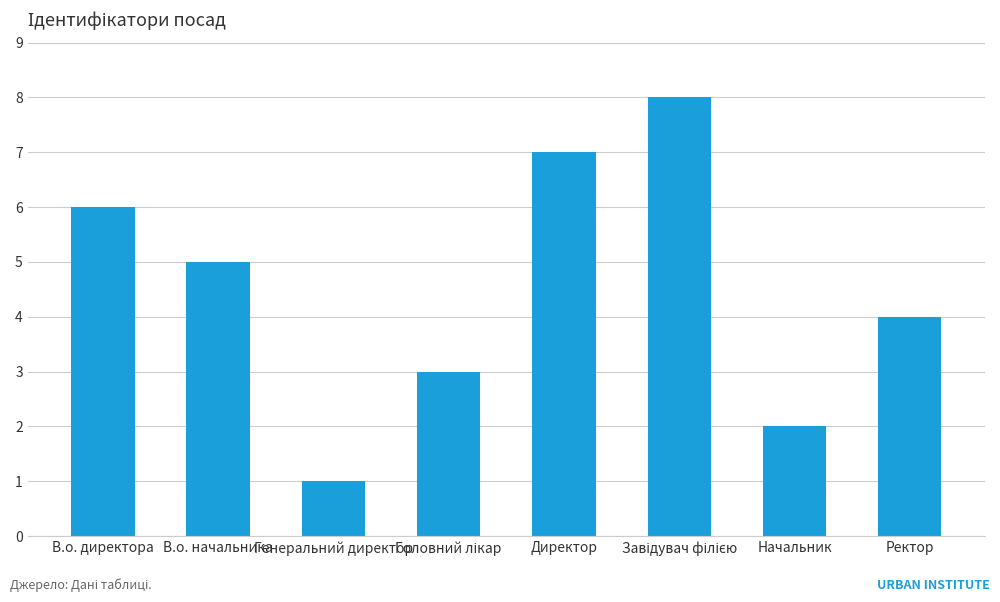

The chart shows a value of 7 at Директор. True or false?

True